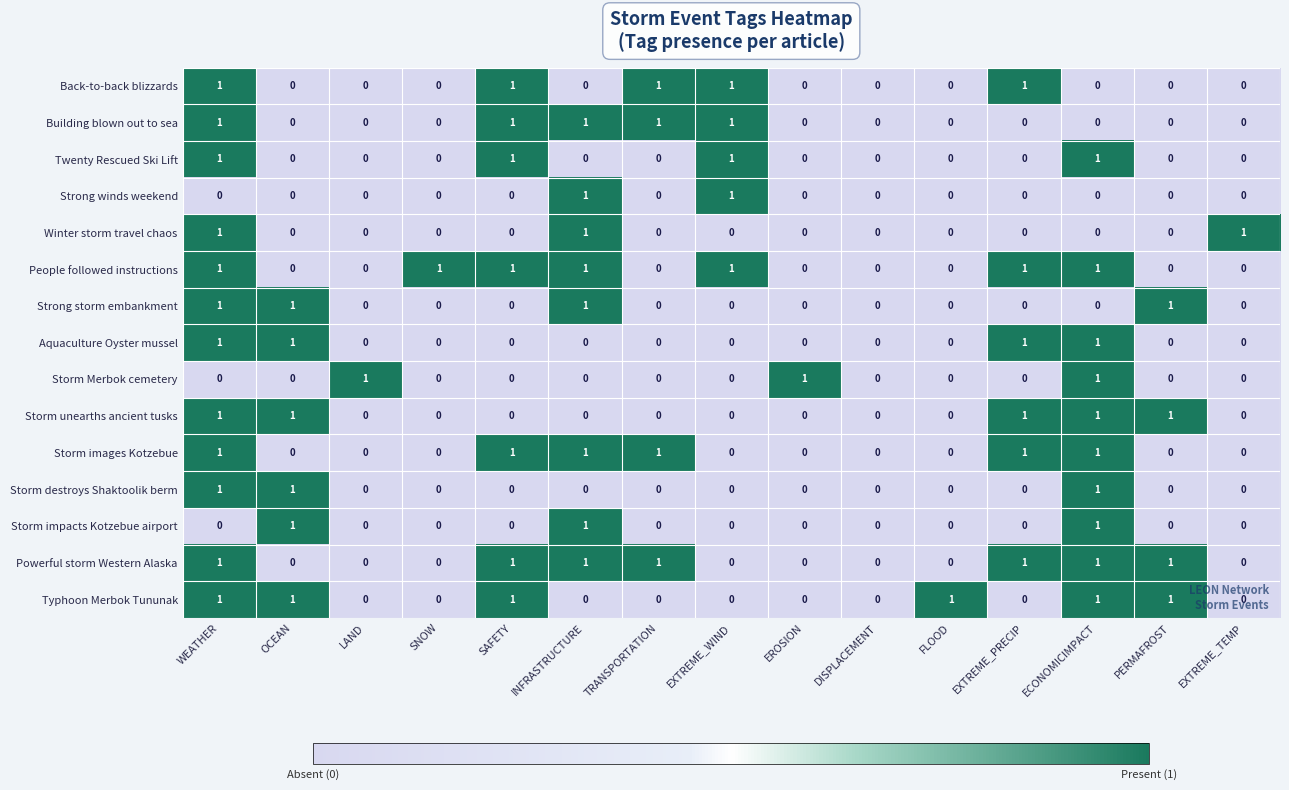

Is it true that Powerful storm Western Alaska equals 0 at EXTREME_WIND?

True